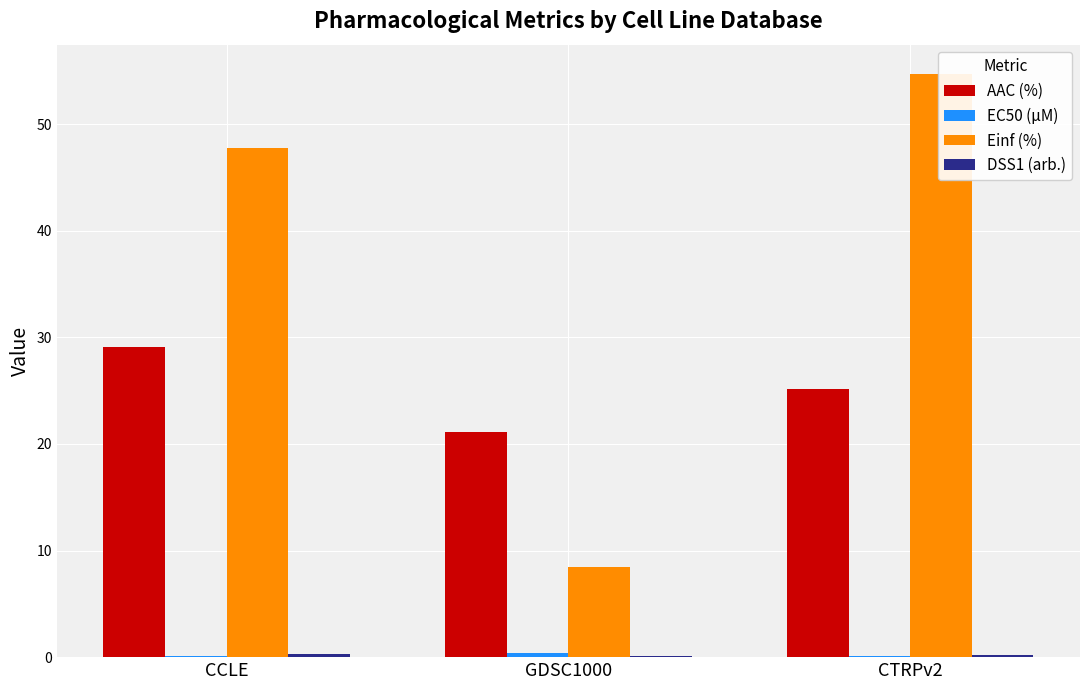

Reading left to right, extract all data points from this chart.

AAC (%): CCLE=29.1	GDSC1000=21.1	CTRPv2=25.2
EC50 (µM): CCLE=0.1	GDSC1000=0.4	CTRPv2=0.1
Einf (%): CCLE=47.7	GDSC1000=8.5	CTRPv2=54.7
DSS1 (arb.): CCLE=0.2	GDSC1000=0.1	CTRPv2=0.2